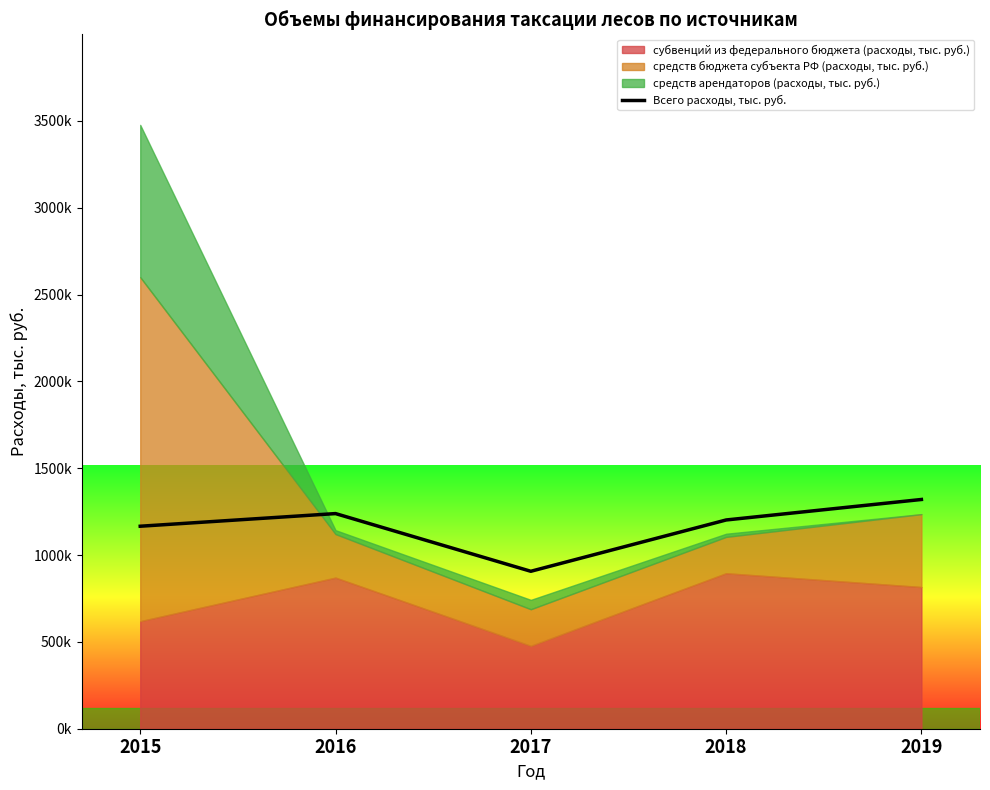

True or false: there are more than 0 points higher than both neighbors.

True